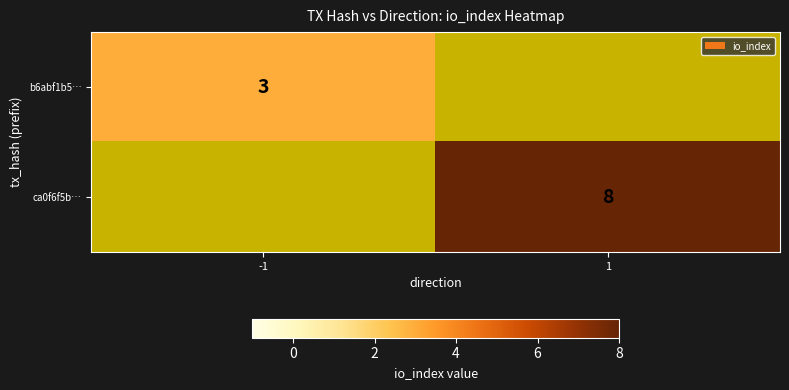

How many series are shown in this chart?

2